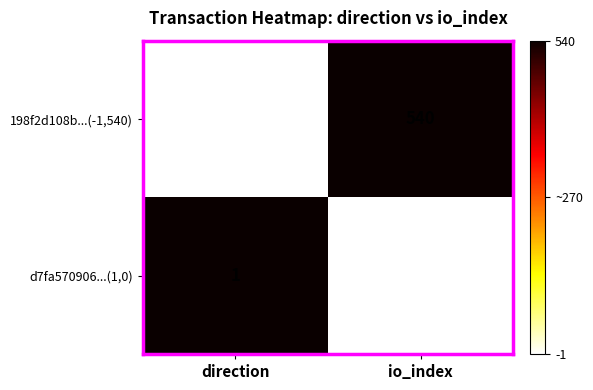

Reading right to left, extract all data points from this chart.

198f2d108b...(-1,540): io_index=540	direction=-1
d7fa570906...(1,0): io_index=0	direction=1